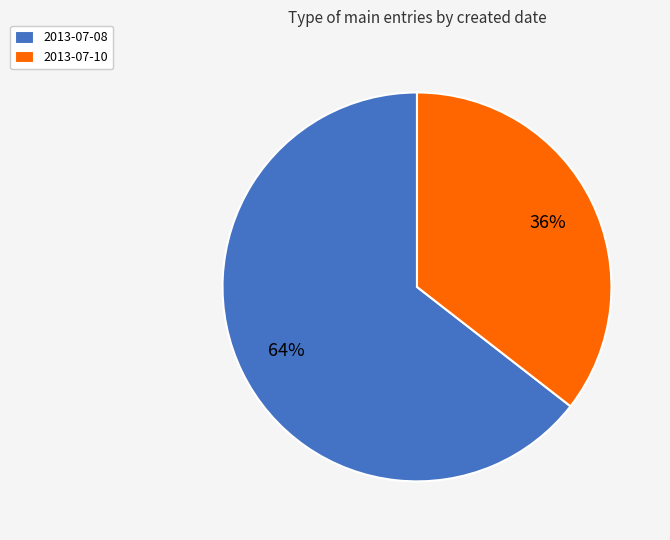

Rank the categories by value from lowest to highest.

2013-07-10, 2013-07-08